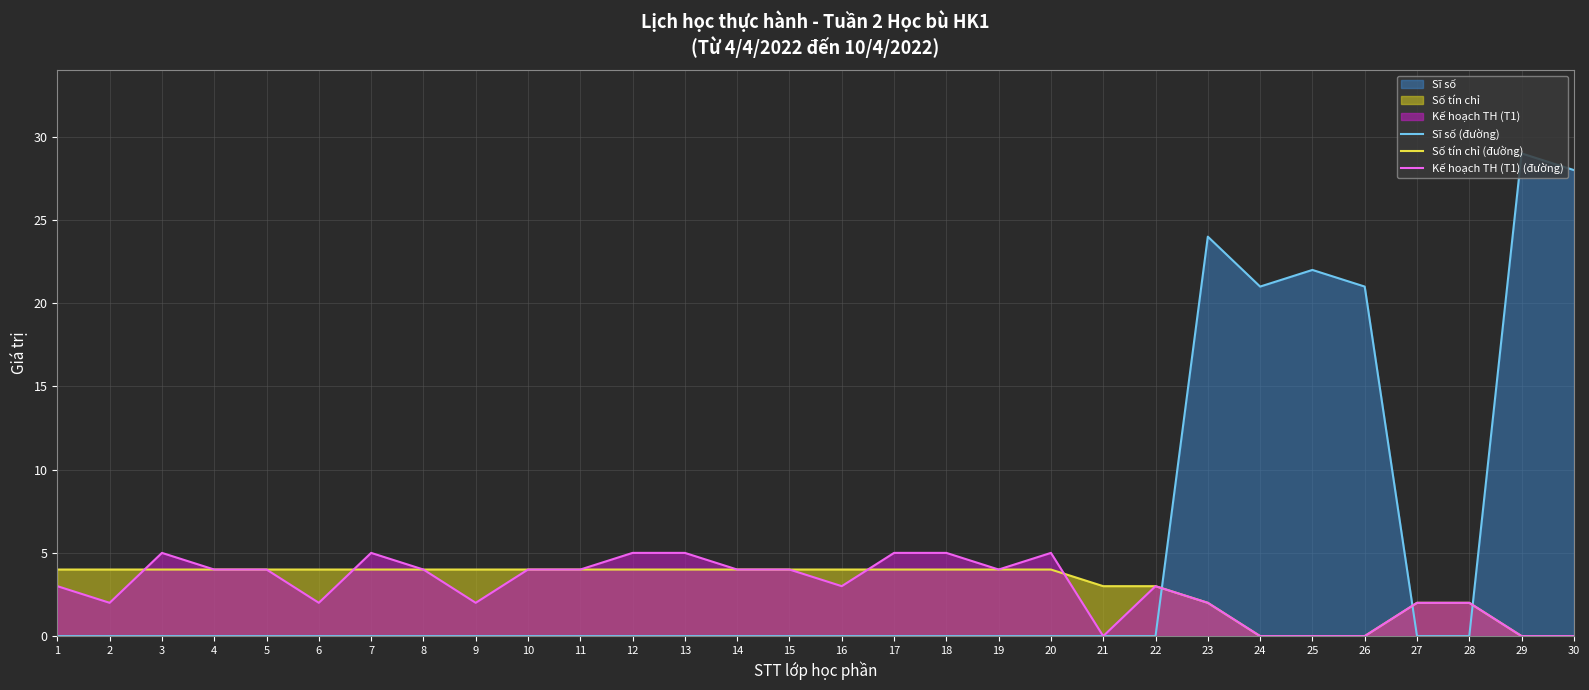

At which category is the sum across all series the highest?

29